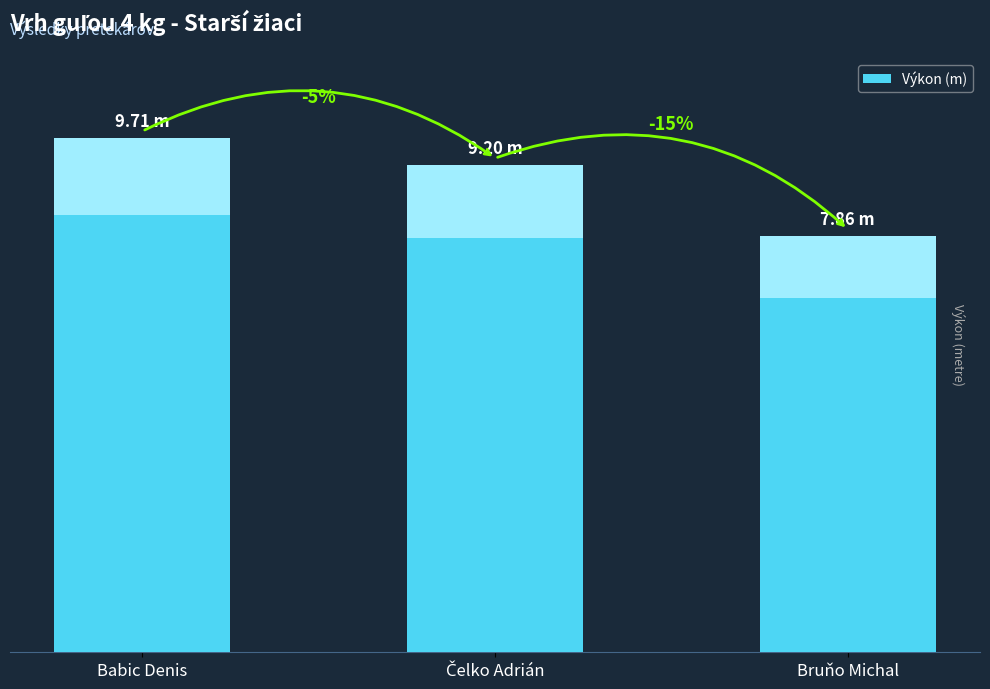

The chart shows a value of 7.9 at Bruňo Michal. True or false?

True